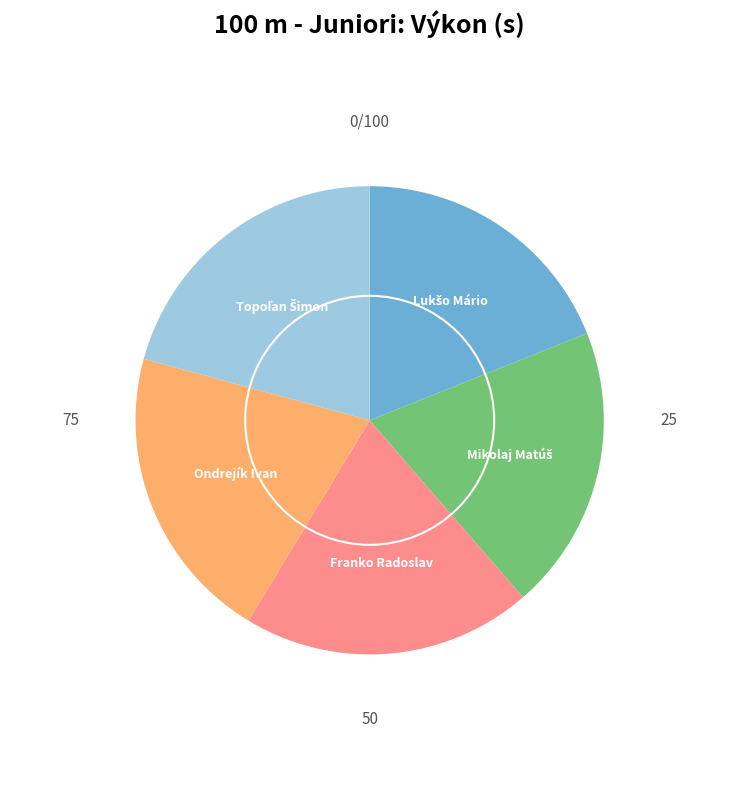

Does Ondrejík Ivan represent more than half of the total?

No